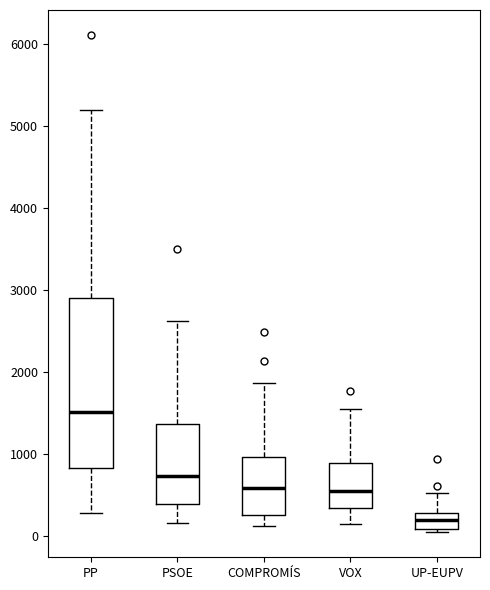

Reading left to right, read every box against the y-axis: the position of its median line, the range the box covers, and the ends of its whiskers. The values are not printed on the chart, so give them approximately, as read against the axis.

PP: median 1500, box 800 to 2900, whiskers 300 to 5200
PSOE: median 700, box 400 to 1400, whiskers 200 to 2600
COMPROMÍS: median 600, box 200 to 1000, whiskers 100 to 1900
VOX: median 500, box 300 to 900, whiskers 100 to 1500
UP-EUPV: median 200, box 100 to 300, whiskers 0 to 500